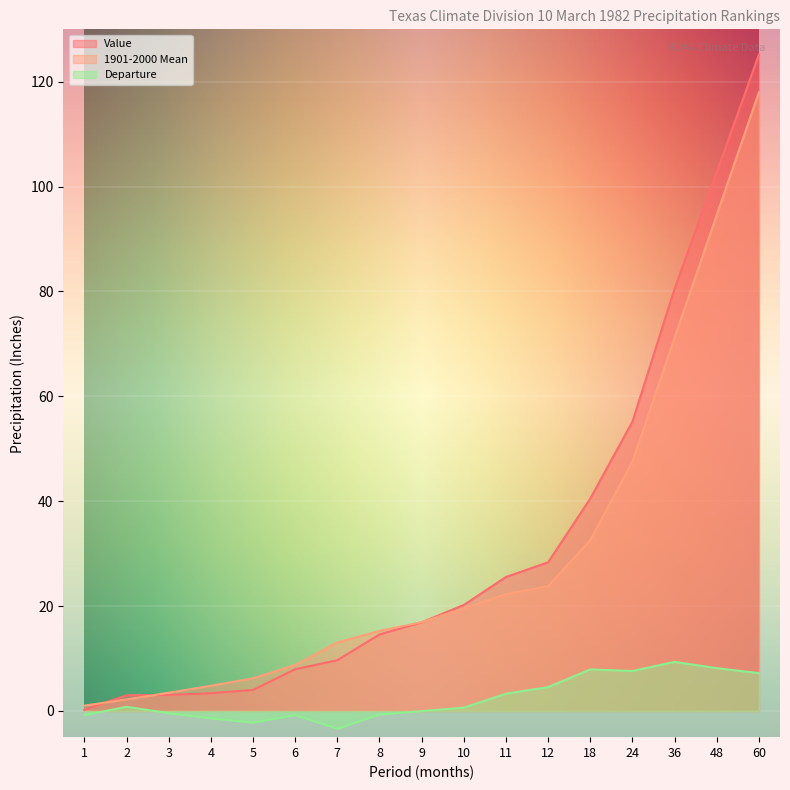

What is the difference between the Departure values at 36 and 8?

10.0